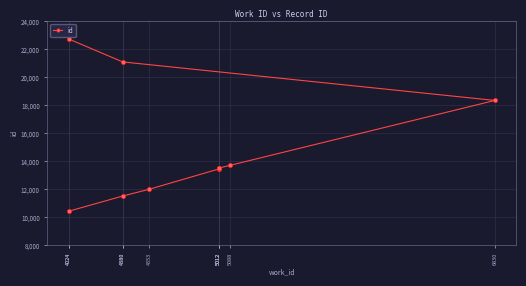

What is the difference between the maximum and second lowest values?

11212